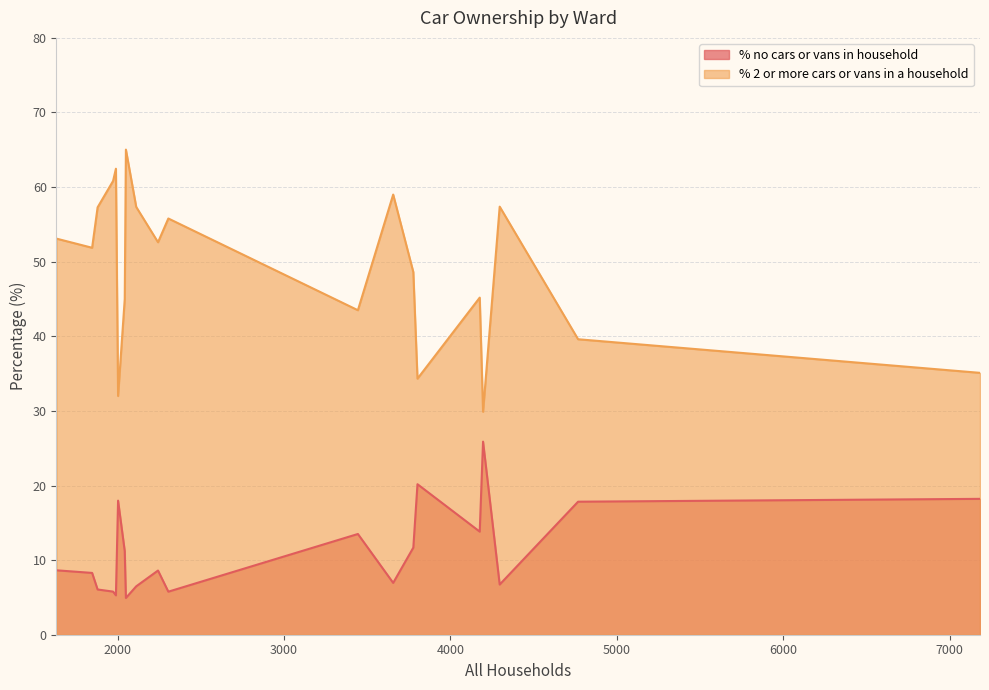

Does the chart have visible grid lines?

Yes